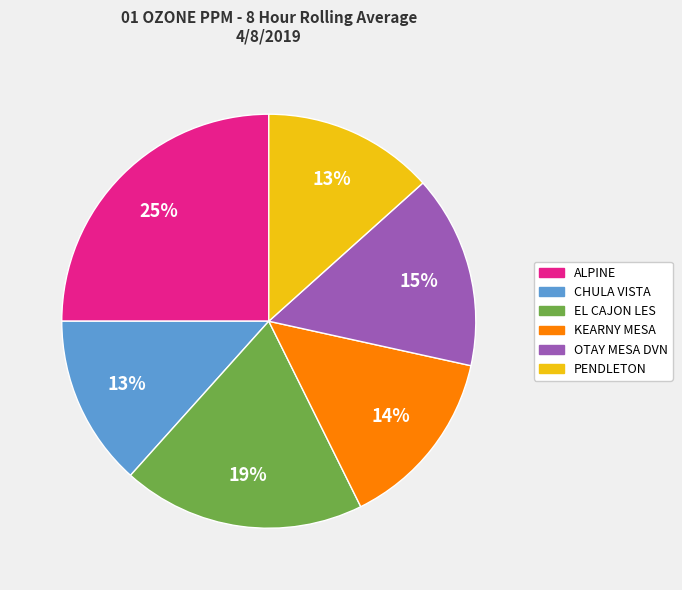

Which category has the biggest portion of the pie?

ALPINE